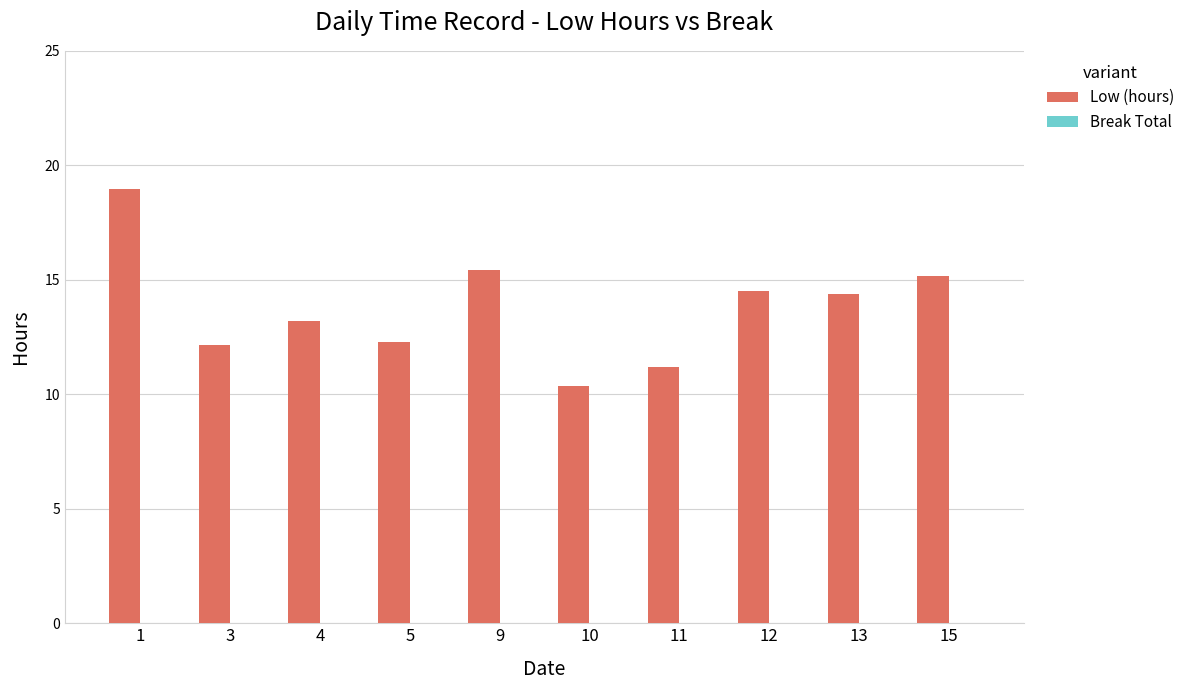

At which category does the chart reach its minimum across all series?

10